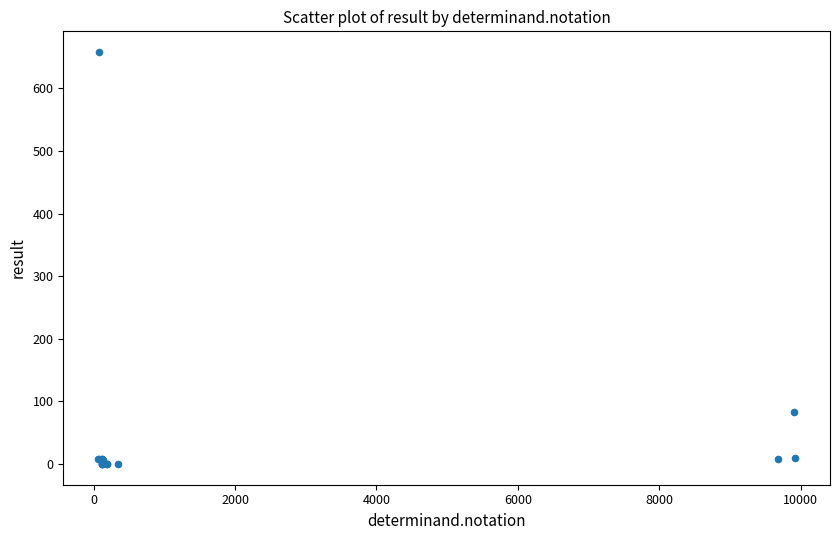

What Y value in the scatter plot is closest to 329?

83.5